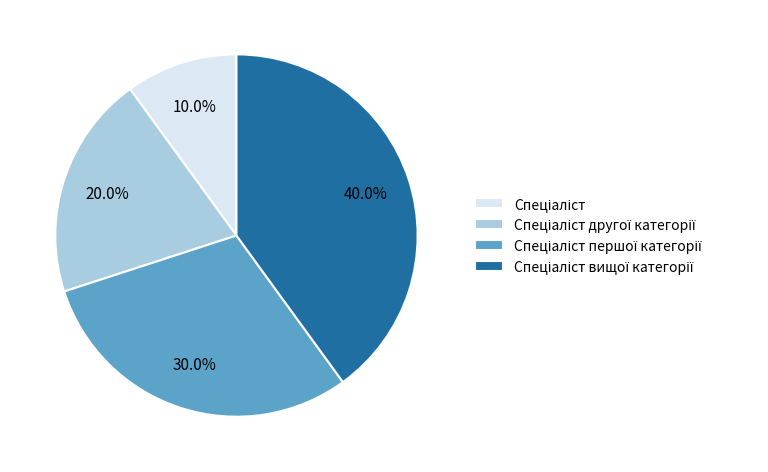

To the nearest percent, what is the average slice percentage?

25%